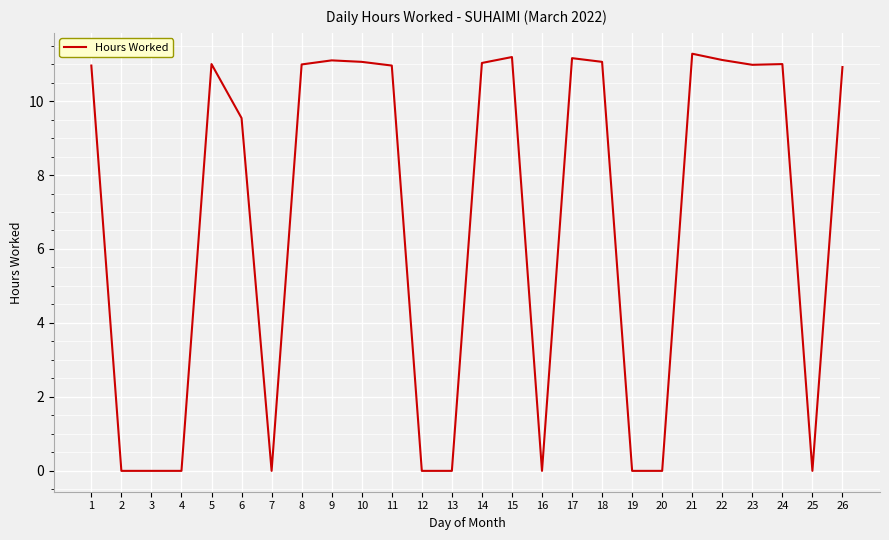

What is the average value?

6.7